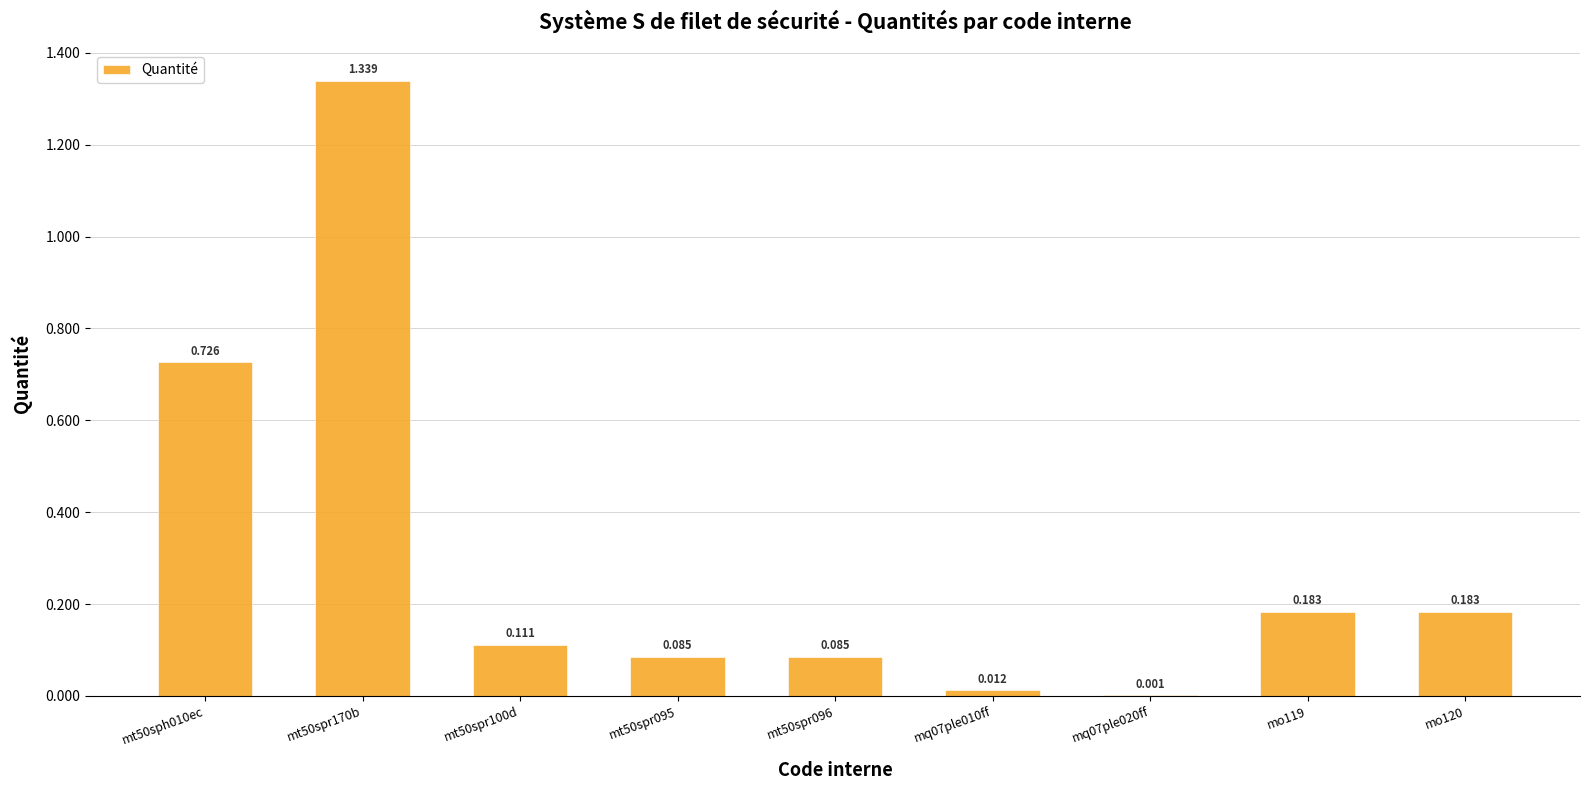

Rank the categories by value from lowest to highest.

mq07ple020ff, mq07ple010ff, mt50spr095, mt50spr096, mt50spr100d, mo119, mo120, mt50sph010ec, mt50spr170b